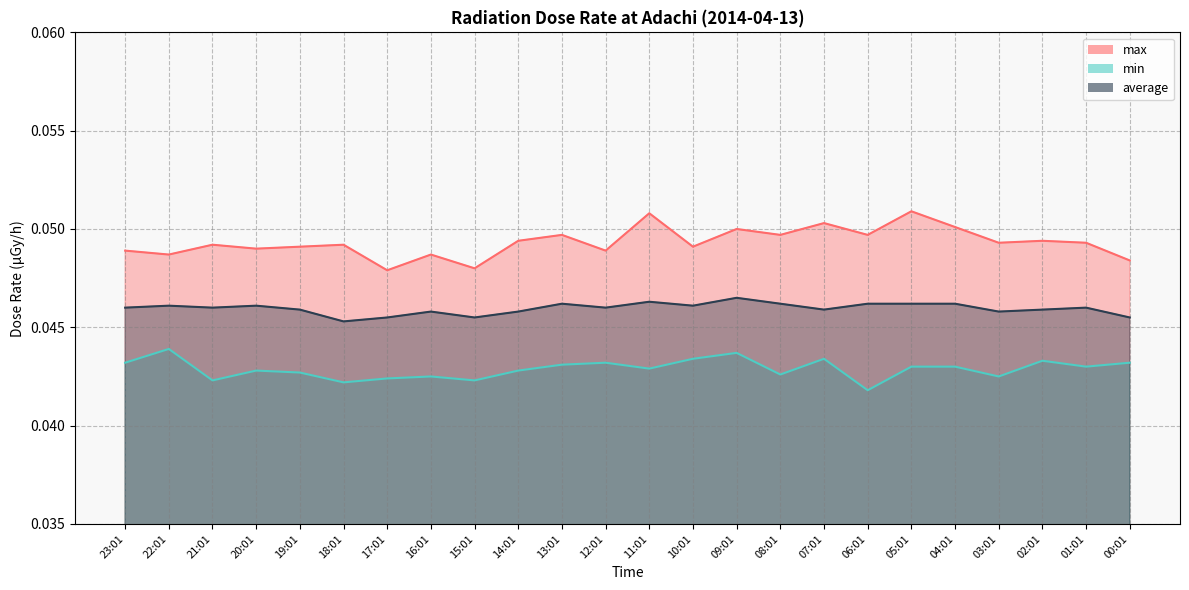

Reading left to right, what are all the values shown in this chart?

max: 0.0	0.0	0.0	0.0	0.0	0.0	0.0	0.0	0.0	0.0	0.0	0.0	0.1	0.0	0.1	0.0	0.1	0.0	0.1	0.1	0.0	0.0	0.0	0.0
min: 0.0	0.0	0.0	0.0	0.0	0.0	0.0	0.0	0.0	0.0	0.0	0.0	0.0	0.0	0.0	0.0	0.0	0.0	0.0	0.0	0.0	0.0	0.0	0.0
average: 0.0	0.0	0.0	0.0	0.0	0.0	0.0	0.0	0.0	0.0	0.0	0.0	0.0	0.0	0.0	0.0	0.0	0.0	0.0	0.0	0.0	0.0	0.0	0.0